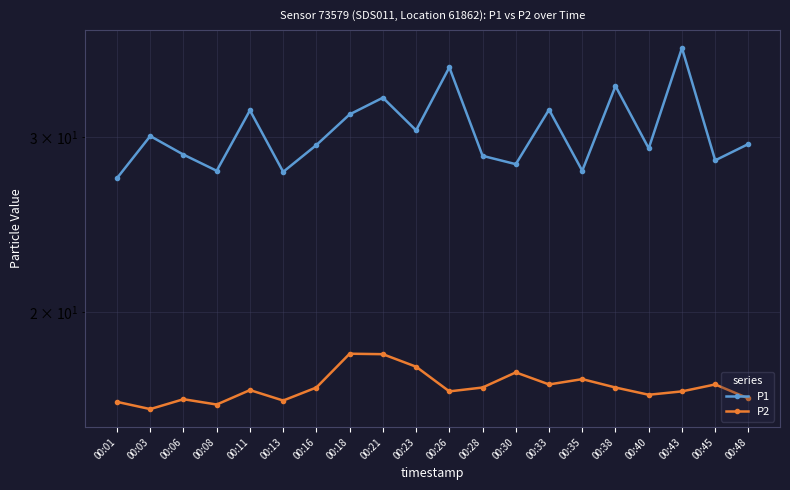

What is the minimum value shown in the chart?

16.0